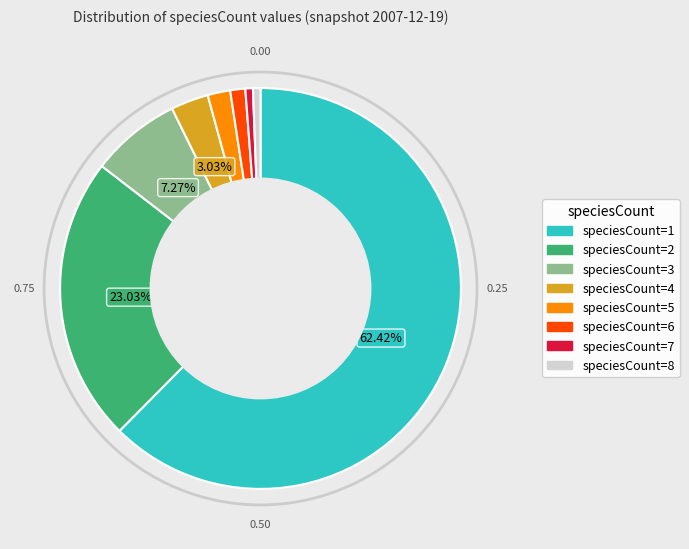

How many slices are in this pie chart?

8